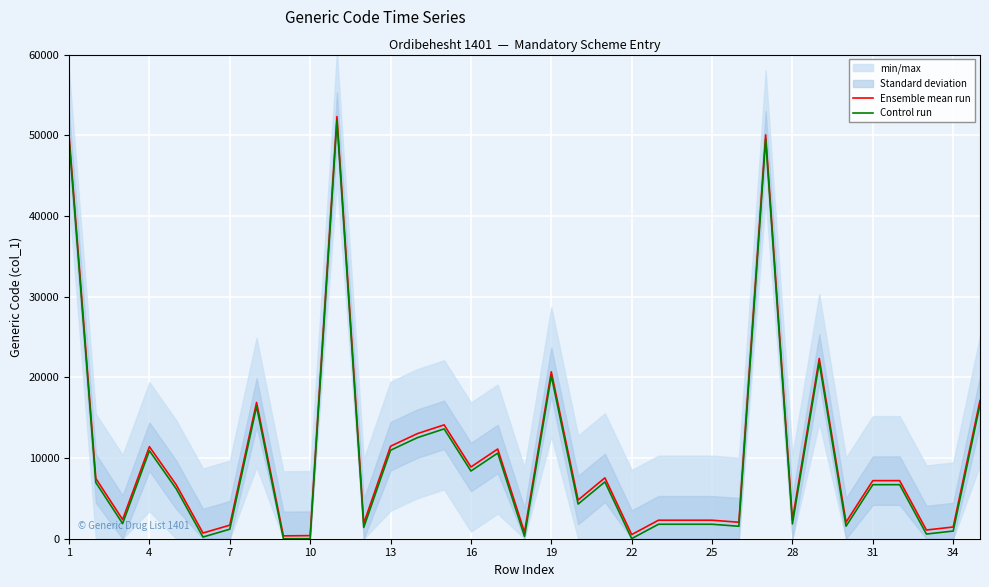

What is the difference between the maximum and minimum values in the Control run series?

51806